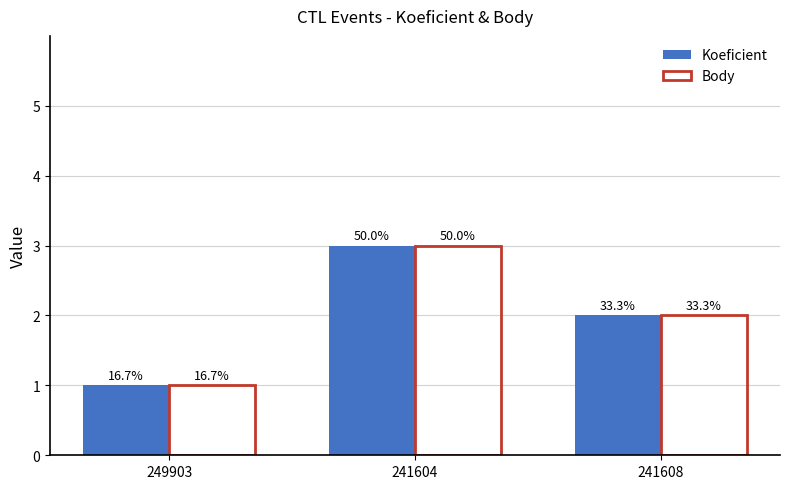

Are the bars horizontal?

No